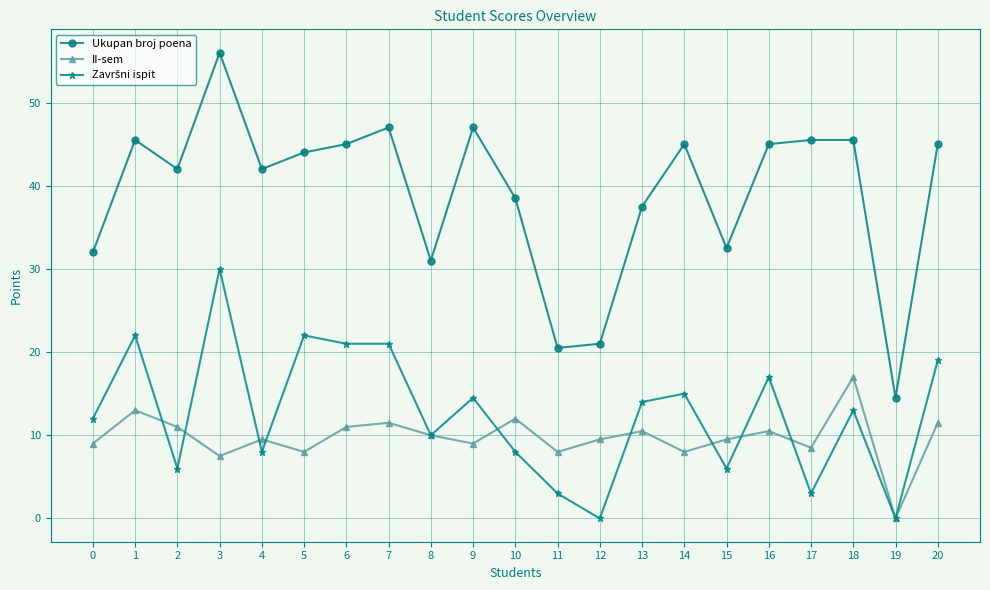

What is the value of the Ukupan broj poena point at the 3rd from the left?

42.0